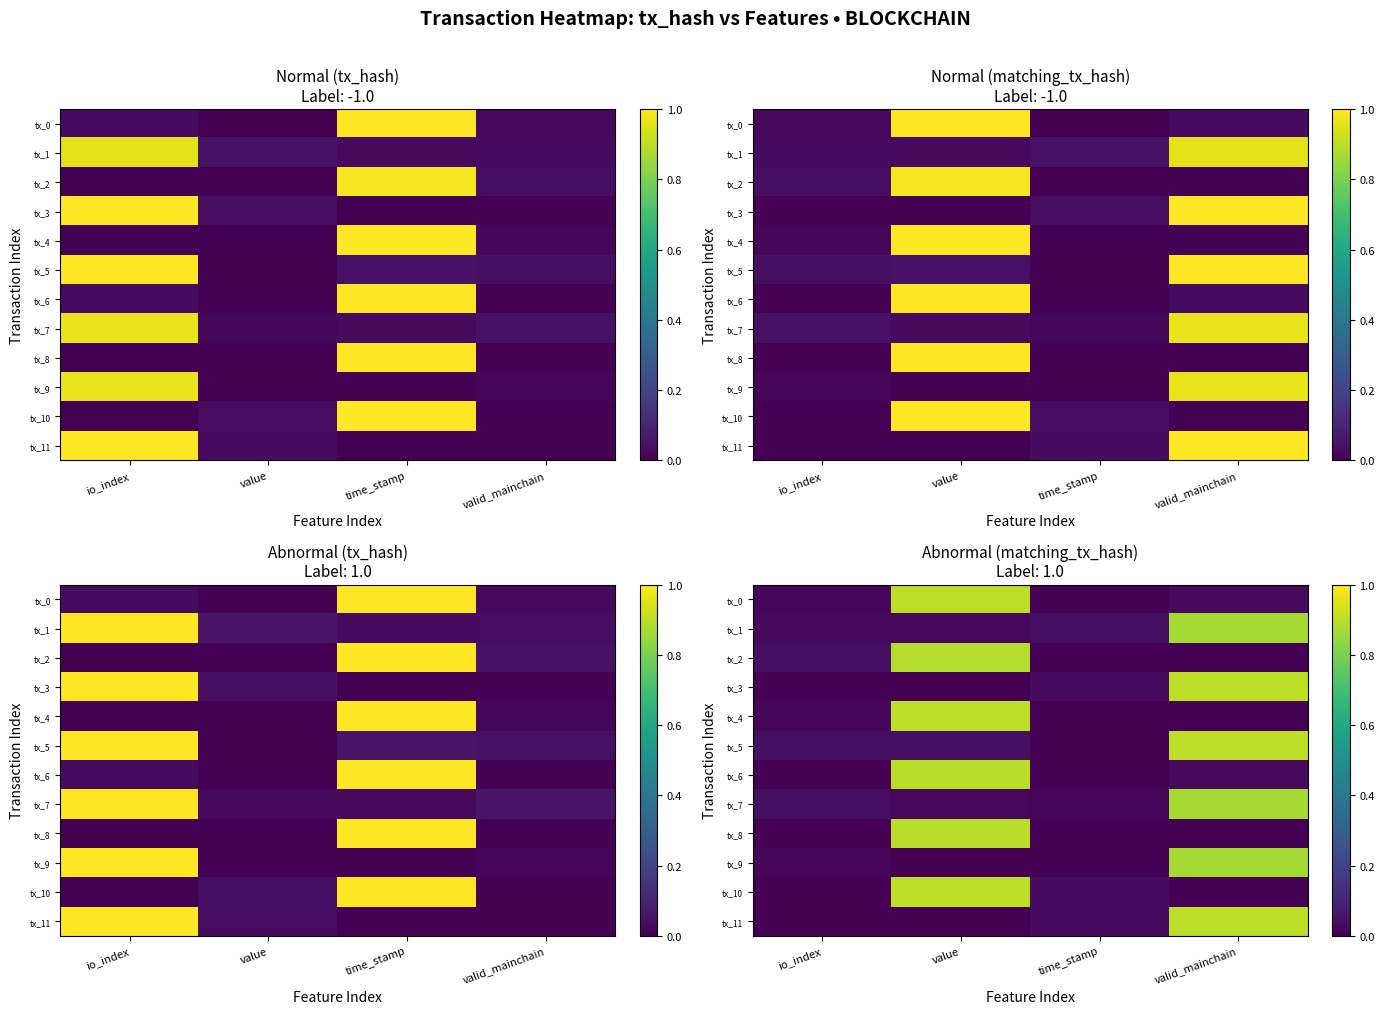

How many data points in tx_11 are above 0?

2